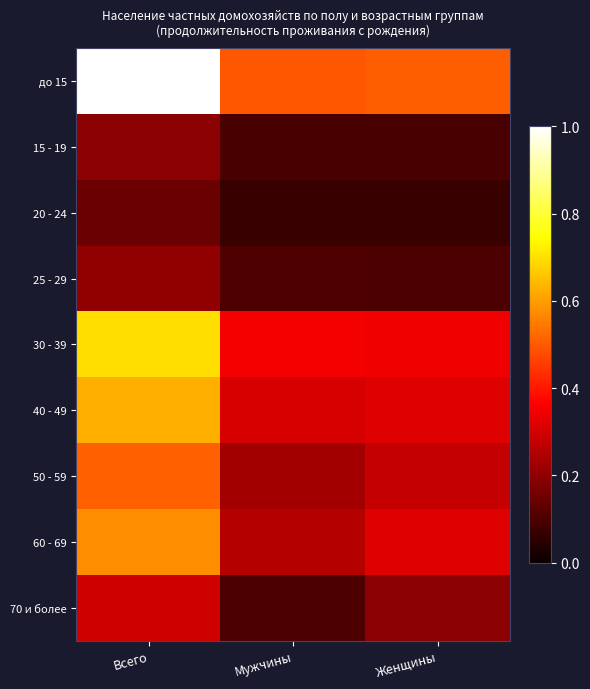

At how many categories does at least one series exceed 0?

3